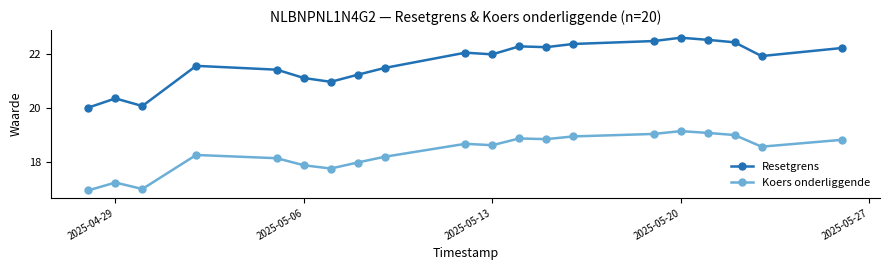

Which series has the widest spread of values?

Resetgrens